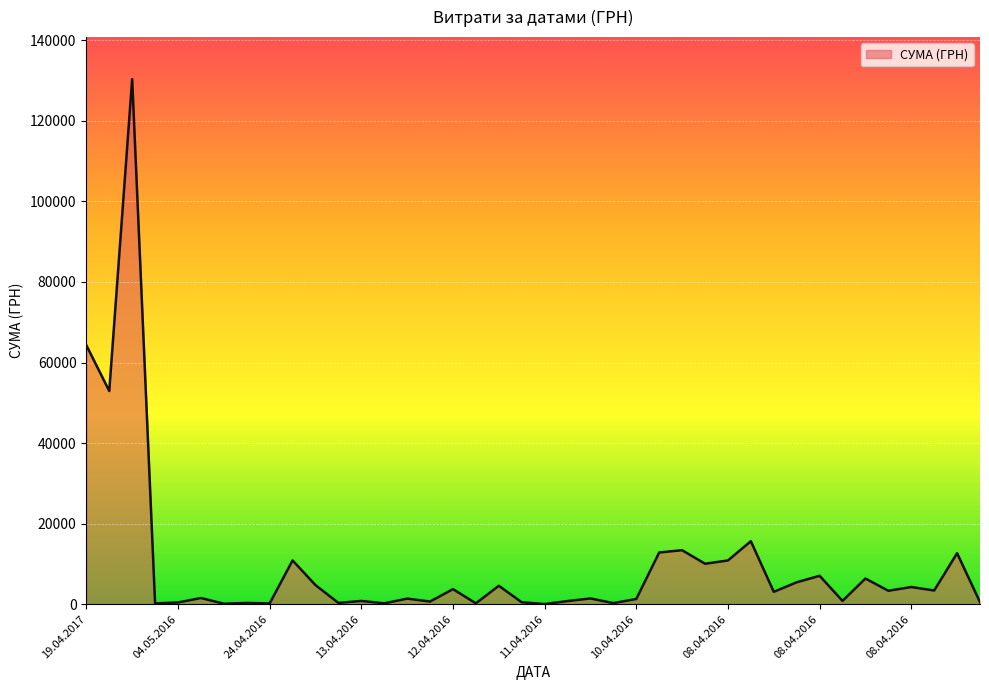

What is the maximum value shown in the chart?

130379.7